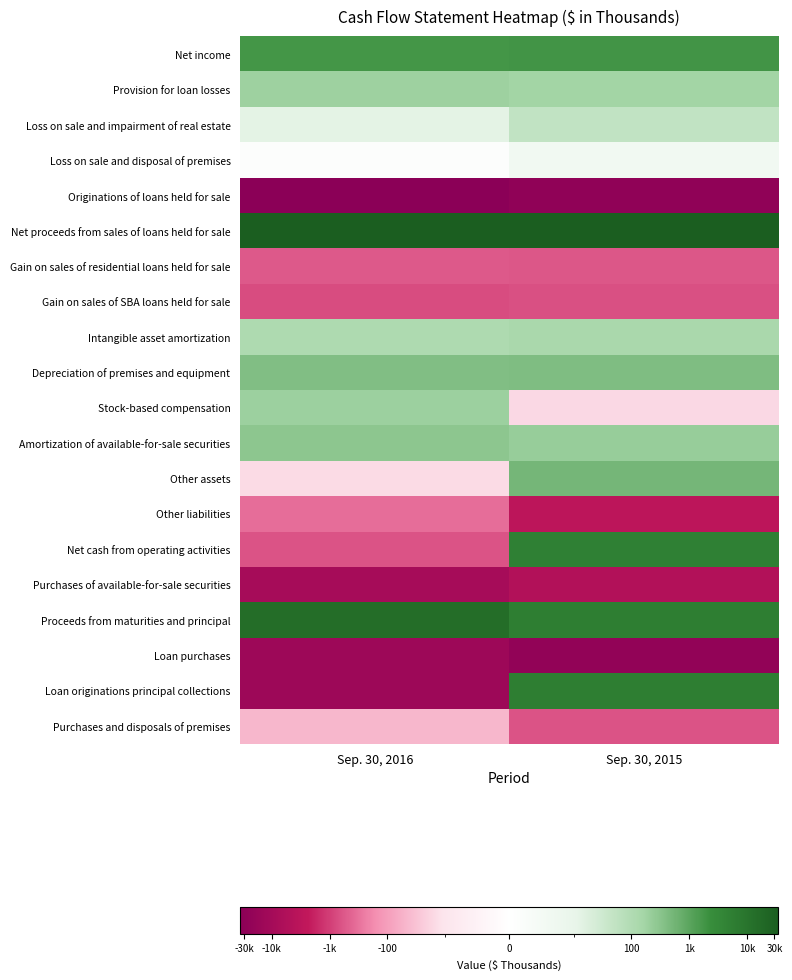

How many distinct data groups are displayed?

20